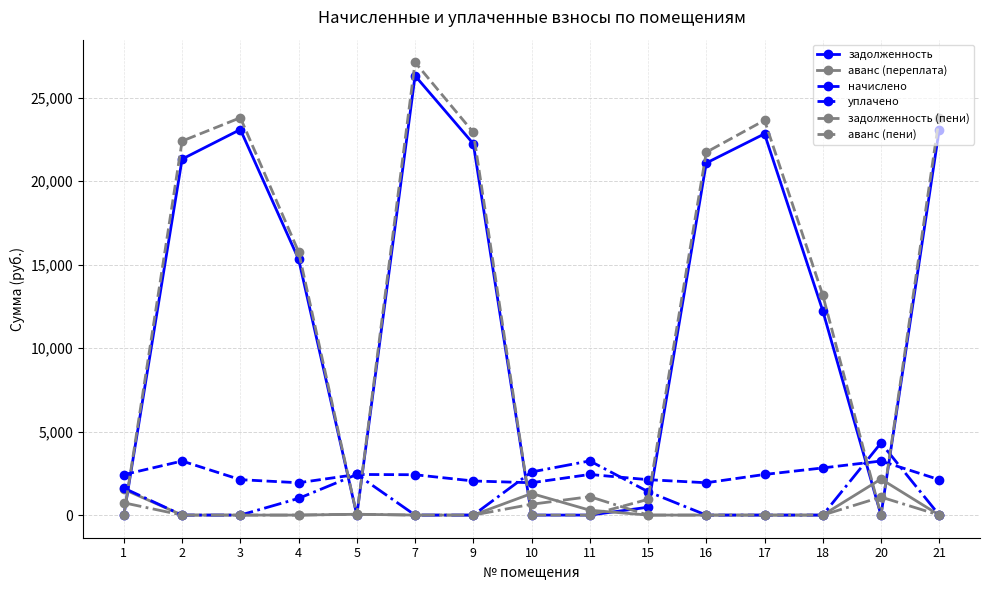

What is the difference between the maximum and minimum values in the аванс (пени) series?

1103.8